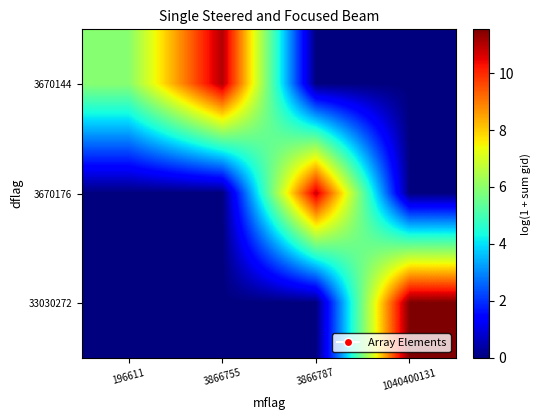

Reading left to right, transcribe all the data shown in this chart.

3670144: 196611=5.9	3866755=11.0	3866787=0.0	1040400131=0.0
3670176: 196611=0.0	3866755=0.0	3866787=10.8	1040400131=0.0
33030272: 196611=0.0	3866755=0.0	3866787=0.0	1040400131=11.5